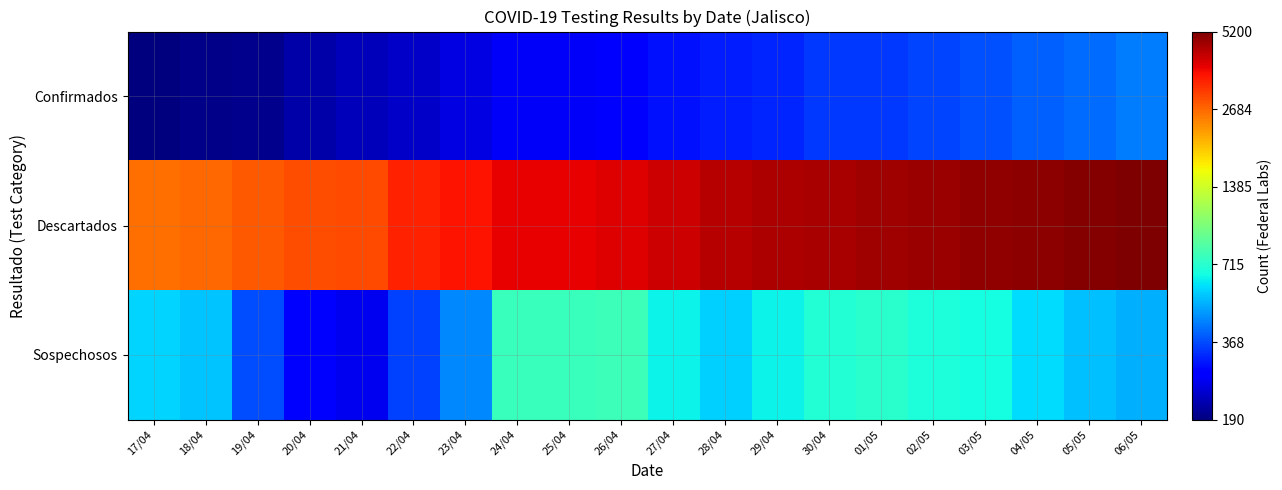

How many categories are shown in the chart?

20